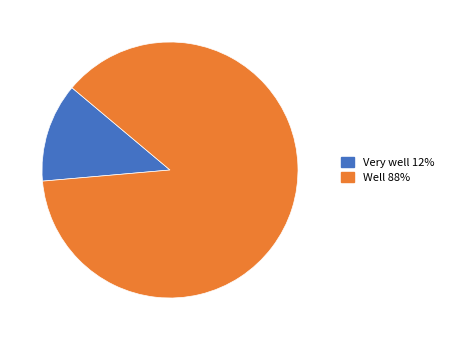

True or false: Well accounts for 73% of the total.

False